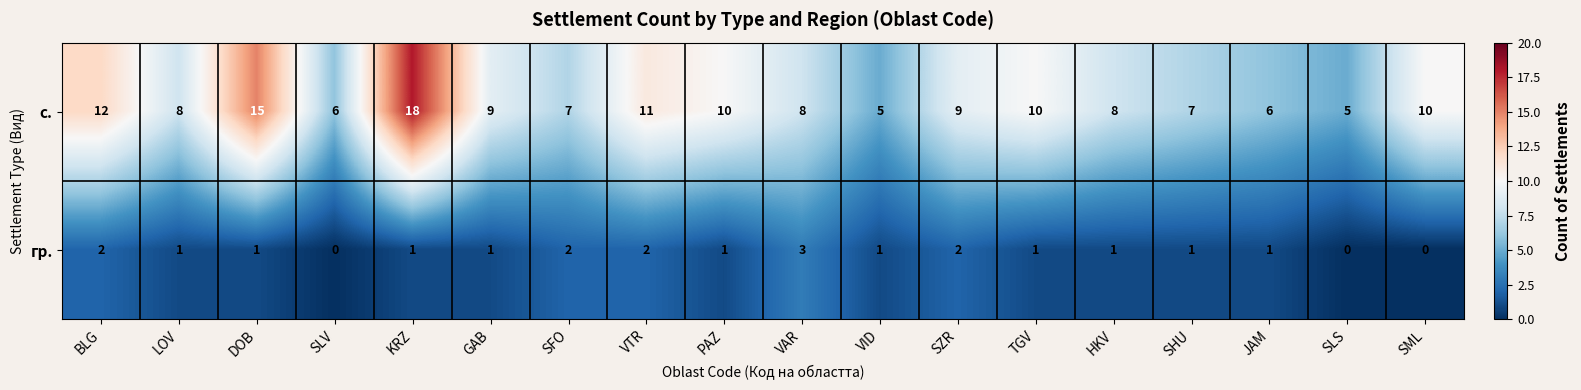

Which series changed the most between GAB and HKV?

с.